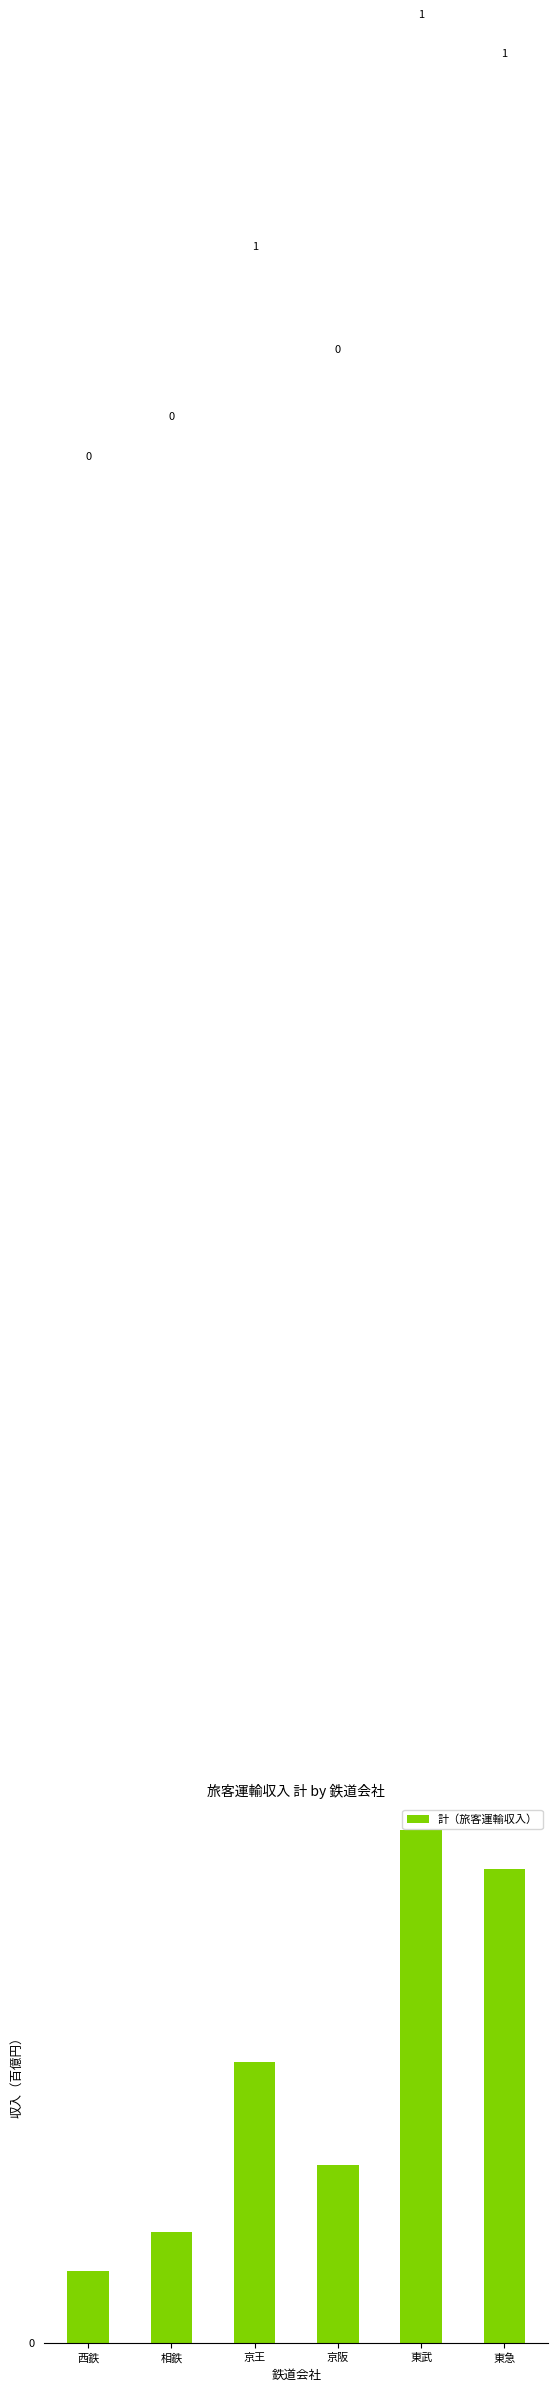

Reading left to right, transcribe all the data shown in this chart.

19835962	30719225	77729870	49238533	141801562	130973134